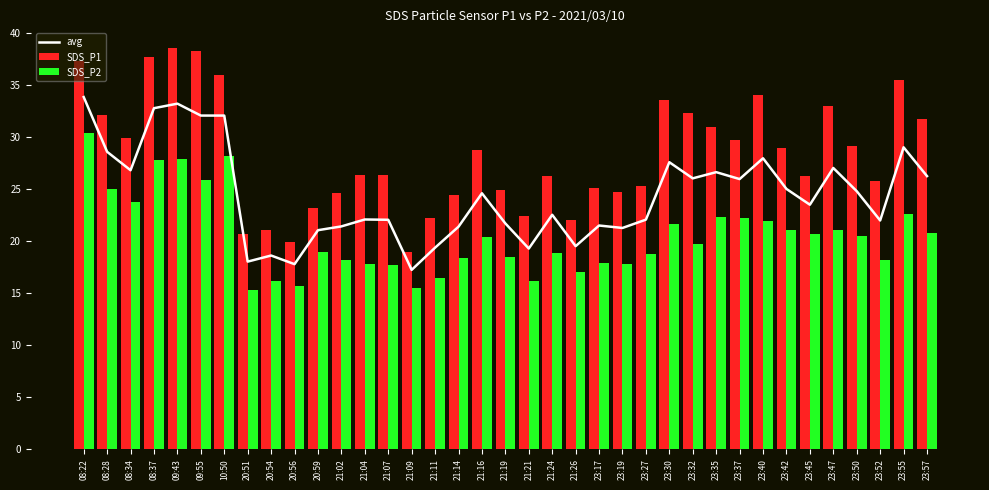

Reading left to right, list all the values displayed in this chart.

avg: 33.8	28.6	26.8	32.8	33.2	32.1	32.1	18.0	18.6	17.8	21.1	21.4	22.1	22.0	17.2	19.4	21.4	24.6	21.7	19.3	22.5	19.5	21.5	21.3	22.1	27.6	26.0	26.6	26.0	28.0	25.0	23.5	27.0	24.8	22.0	29.0	26.2
SDS_P1: 37.3	32.2	29.9	37.7	38.5	38.3	36.0	20.7	21.1	19.9	23.2	24.6	26.3	26.4	19.0	22.3	24.4	28.8	24.9	22.4	26.2	22.0	25.1	24.7	25.3	33.6	32.3	30.9	29.7	34.0	28.9	26.3	33.0	29.1	25.8	35.5	31.7
SDS_P2: 30.4	25.0	23.7	27.8	27.9	25.9	28.2	15.3	16.1	15.7	18.9	18.2	17.8	17.7	15.5	16.5	18.4	20.4	18.5	16.2	18.8	17.0	17.9	17.8	18.8	21.6	19.8	22.3	22.2	21.9	21.1	20.7	21.0	20.5	18.2	22.6	20.8